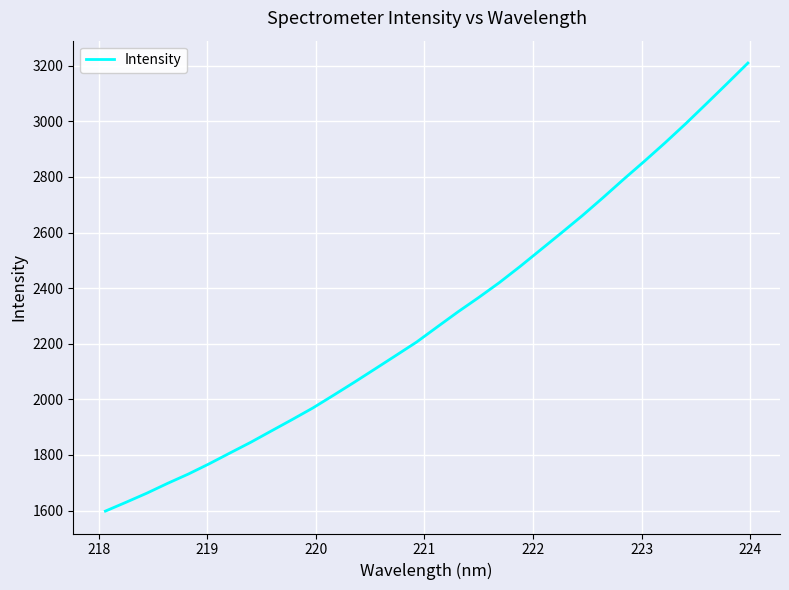

What is the minimum value shown in the chart?

1598.2